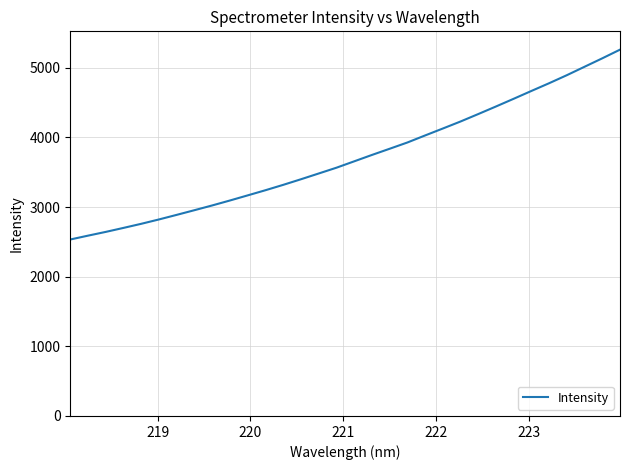

What is the difference between the maximum and minimum values?

2726.5